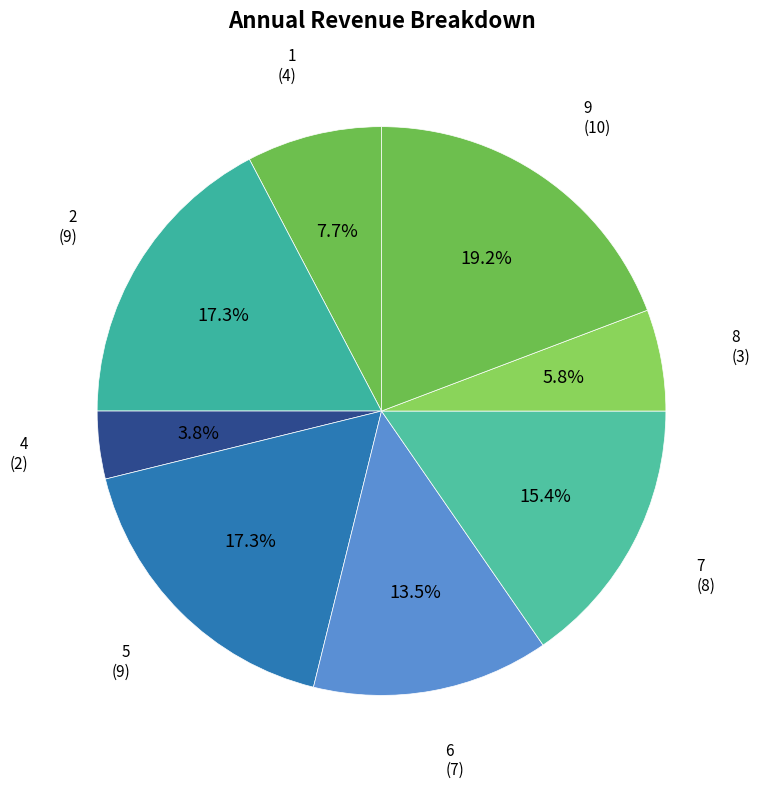

How many segments does this pie chart have?

8